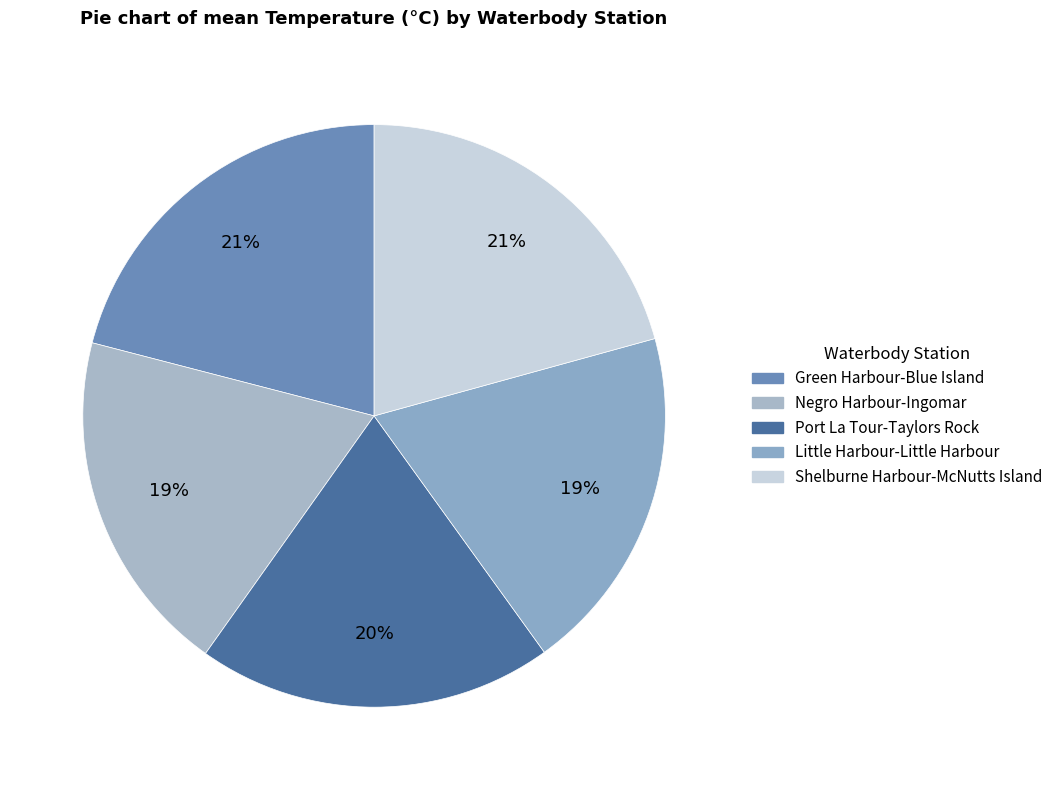

Which slice is the largest?

Green Harbour-Blue Island